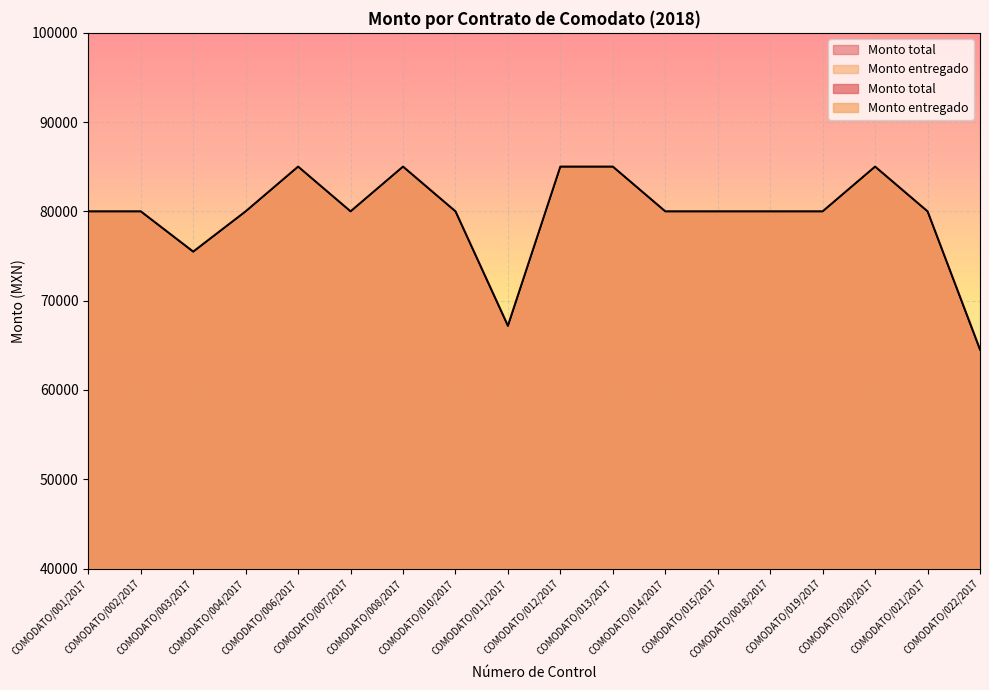

Reading right to left, list all the values displayed in this chart.

Monto total: COMODATO/022/2017=64509.5	COMODATO/021/2017=80000.0	COMODATO/020/2017=85012.6	COMODATO/019/2017=80000.0	COMODATO/0018/2017=80000.0	COMODATO/015/2017=80000.0	COMODATO/014/2017=80000.0	COMODATO/013/2017=85012.6	COMODATO/012/2017=85012.6	COMODATO/011/2017=67171.4	COMODATO/010/2017=80000.0	COMODATO/008/2017=85012.6	COMODATO/007/2017=80000.0	COMODATO/006/2017=85012.6	COMODATO/004/2017=80000.0	COMODATO/003/2017=75486.9	COMODATO/002/2017=80000.0	COMODATO/001/2017=80000.0
Monto entregado: COMODATO/022/2017=64509.5	COMODATO/021/2017=80000.0	COMODATO/020/2017=85012.6	COMODATO/019/2017=80000.0	COMODATO/0018/2017=80000.0	COMODATO/015/2017=80000.0	COMODATO/014/2017=80000.0	COMODATO/013/2017=85012.6	COMODATO/012/2017=85012.6	COMODATO/011/2017=67171.4	COMODATO/010/2017=80000.0	COMODATO/008/2017=85012.6	COMODATO/007/2017=80000.0	COMODATO/006/2017=85012.6	COMODATO/004/2017=80000.0	COMODATO/003/2017=75486.9	COMODATO/002/2017=80000.0	COMODATO/001/2017=80000.0